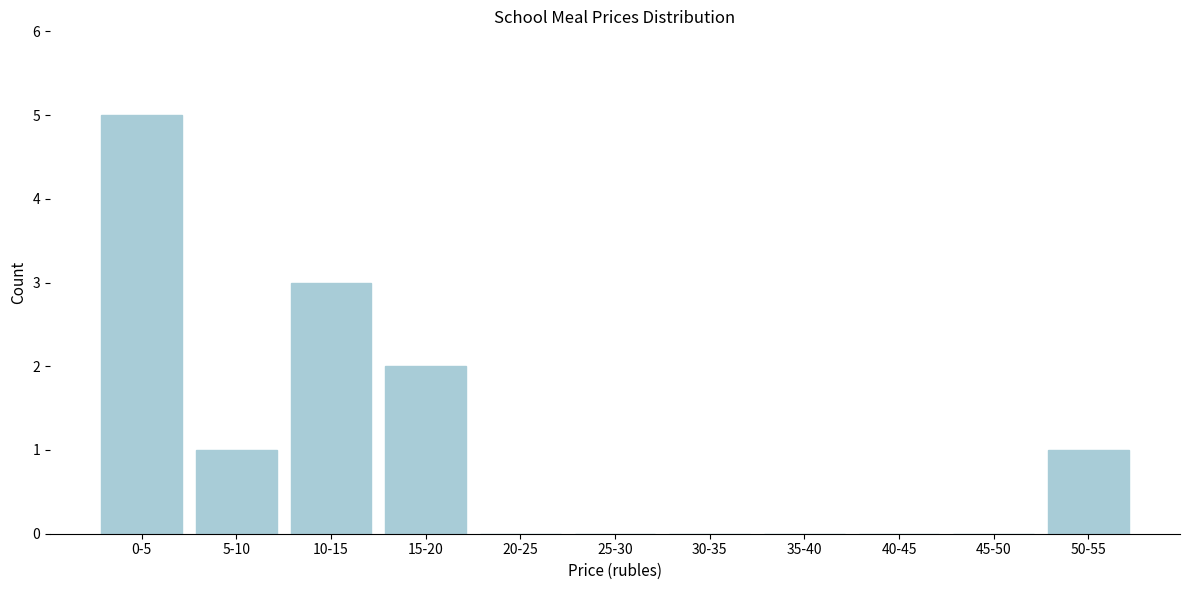

Reading left to right, extract all data points from this chart.

0-5=5	5-10=1	10-15=3	15-20=2	20-25=0	25-30=0	30-35=0	35-40=0	40-45=0	45-50=0	50-55=1